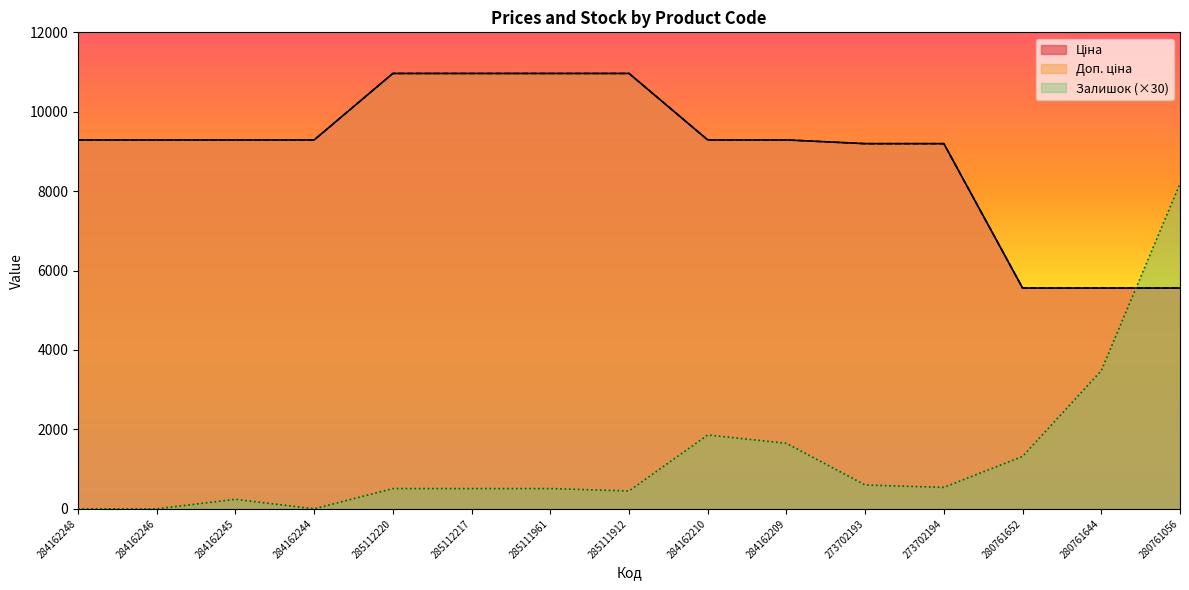

What is the difference between the Доп. ціна values at 285112220 and 284162245?

1673.9